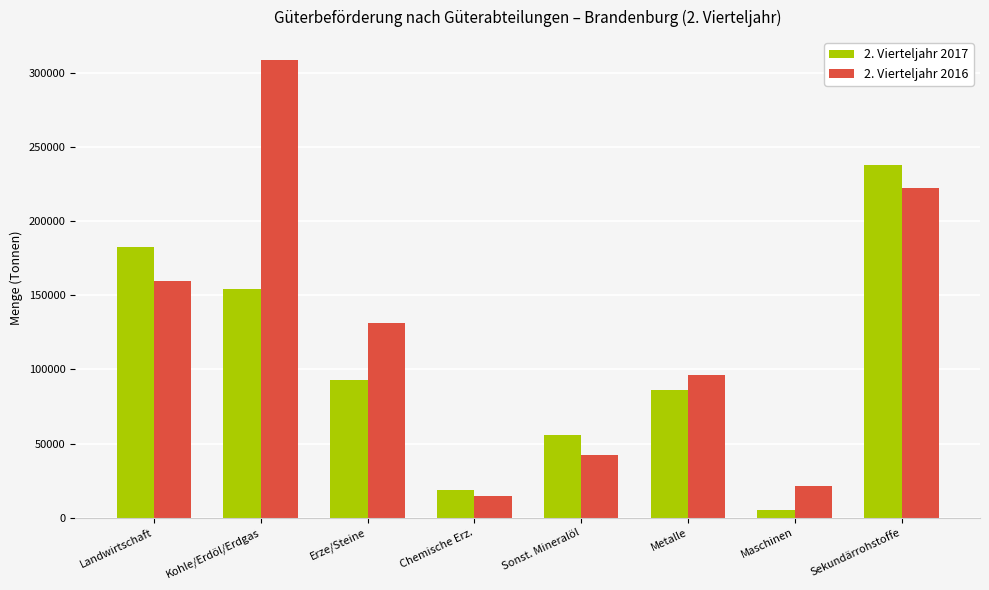

At which label is 2. Vierteljahr 2017 closest to 121407?

Erze/Steine